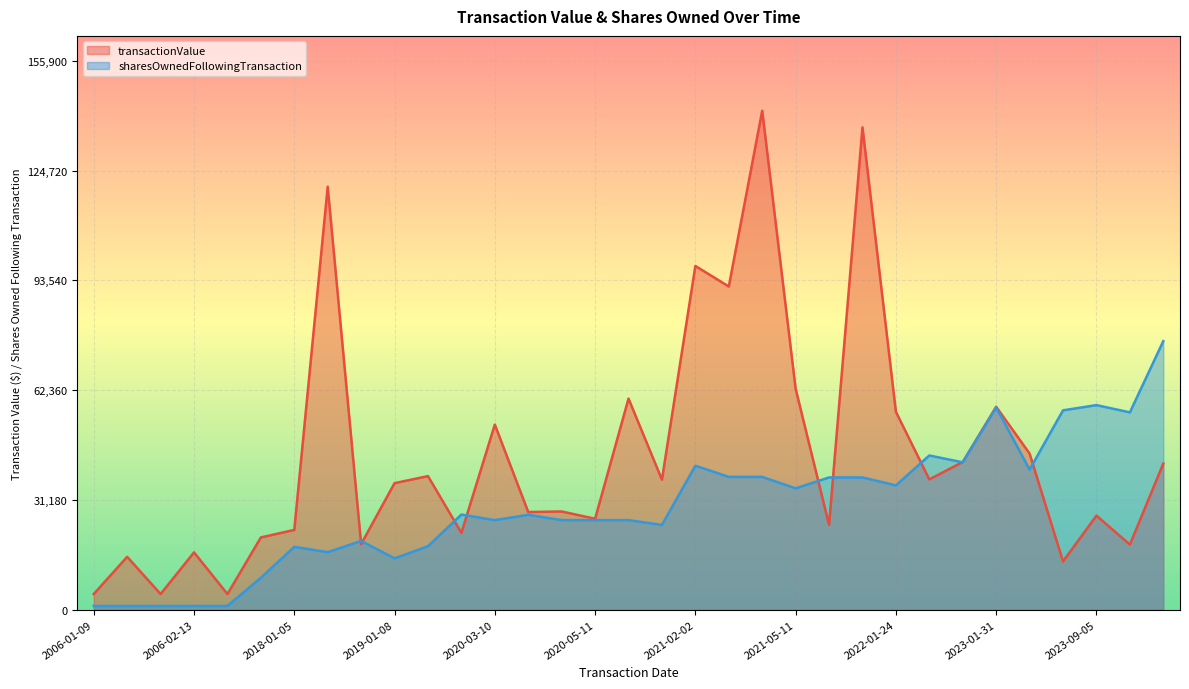

What is the highest value of the transactionValue series?

141728